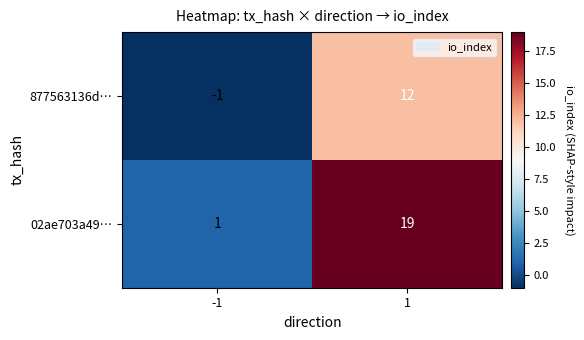

Reading left to right, list all the values displayed in this chart.

877563136d…: -1	12
02ae703a49…: 1	19